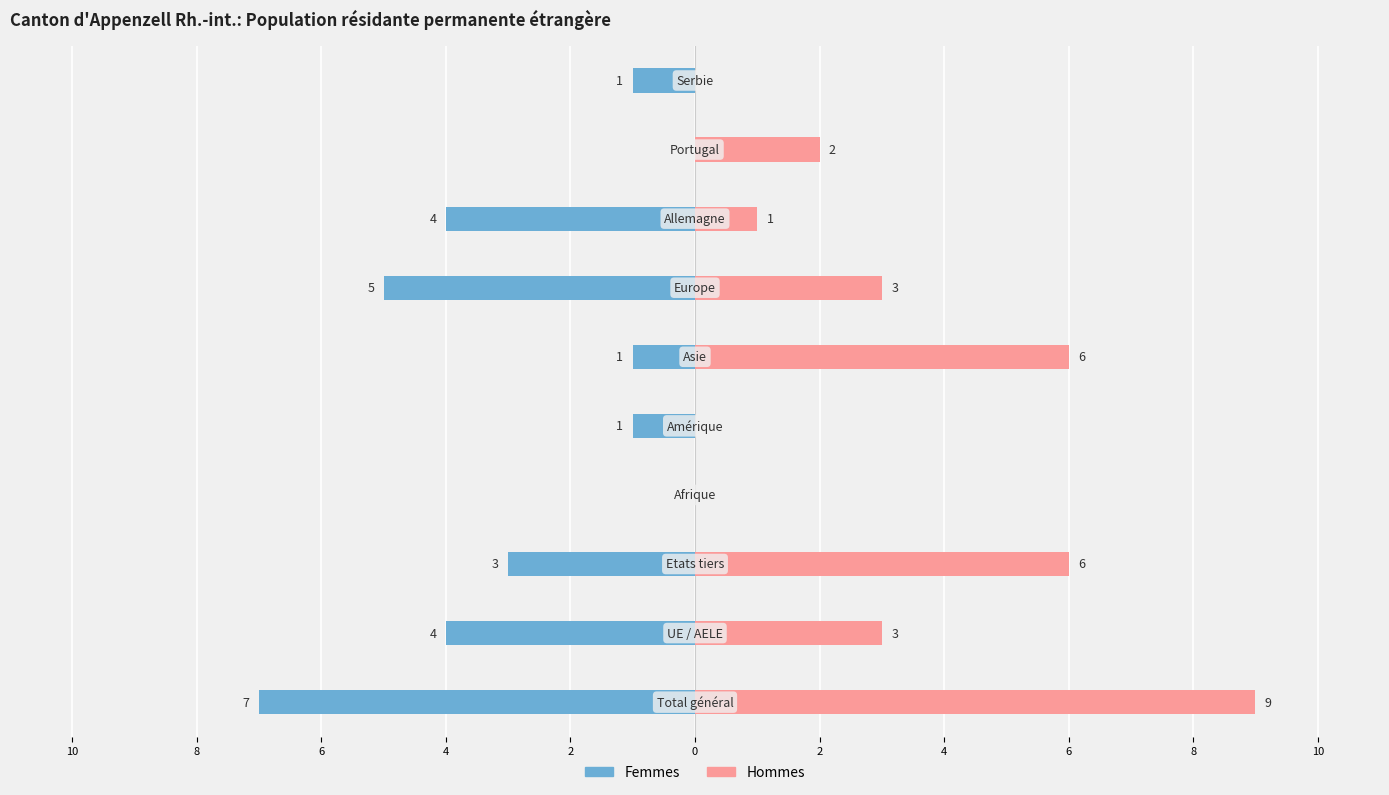

Reading left to right, what are all the values shown in this chart?

Femmes: 10=-7	8=-4	6=-3	4=0	2=-1	0=-1	2=-5	4=-4	6=0	8=-1
Hommes: 10=9	8=3	6=6	4=0	2=0	0=6	2=3	4=1	6=2	8=0